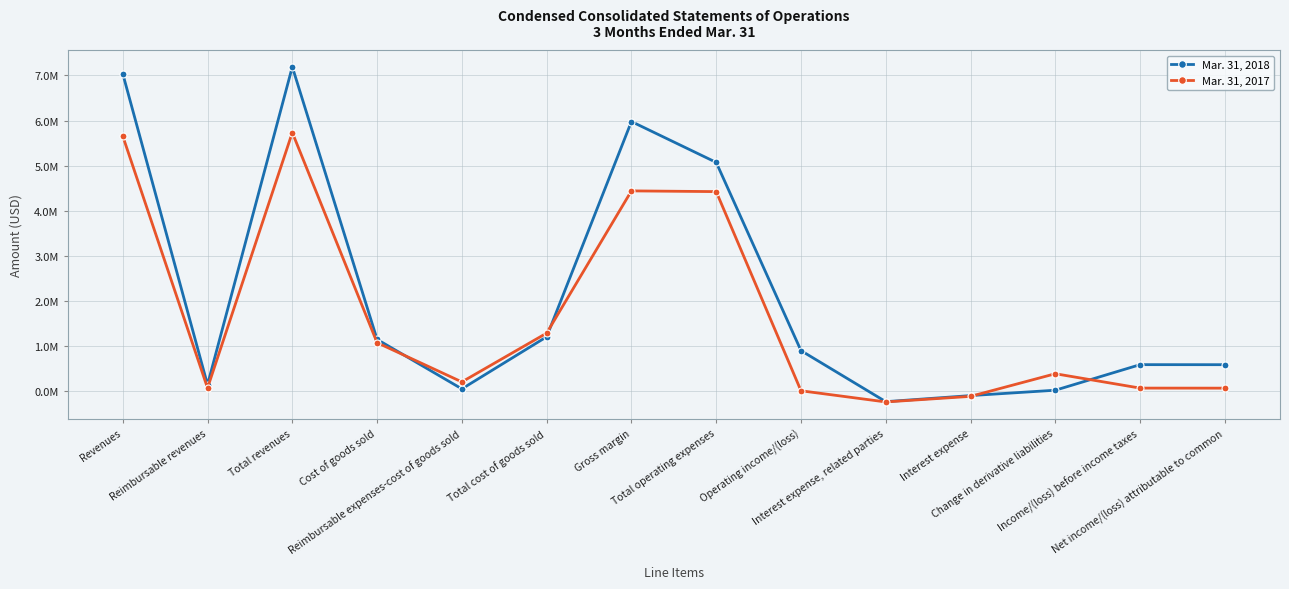

Which series ends up on top after the final intersection of Mar. 31, 2018 and Mar. 31, 2017?

Mar. 31, 2018